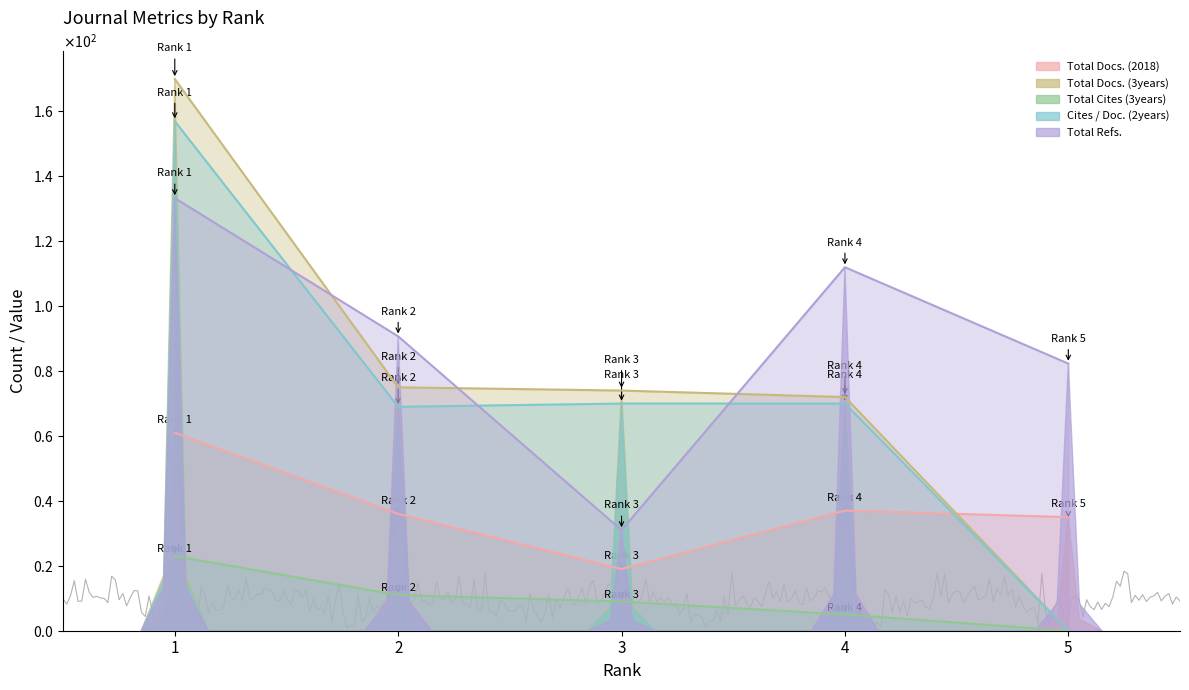

The value of Total Docs. (2018) at 5 is 35.0. True or false?

True